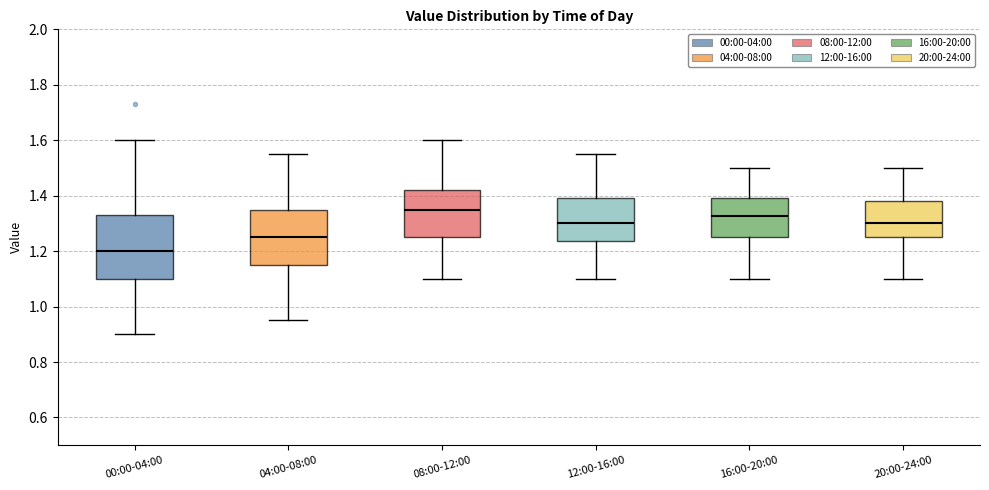

Reading left to right, transcribe this box plot: for each box, give where its median line is, the range the box spans, and where its two whiskers end, as read against the y-axis. The values are not printed on the chart, so give them approximately, as read against the axis.

00:00-04:00: median 1.20, box 1.10 to 1.34, whiskers 0.90 to 1.60
04:00-08:00: median 1.26, box 1.16 to 1.36, whiskers 0.96 to 1.56
08:00-12:00: median 1.36, box 1.26 to 1.42, whiskers 1.10 to 1.60
12:00-16:00: median 1.30, box 1.24 to 1.40, whiskers 1.10 to 1.56
16:00-20:00: median 1.32, box 1.26 to 1.40, whiskers 1.10 to 1.50
20:00-24:00: median 1.30, box 1.26 to 1.38, whiskers 1.10 to 1.50